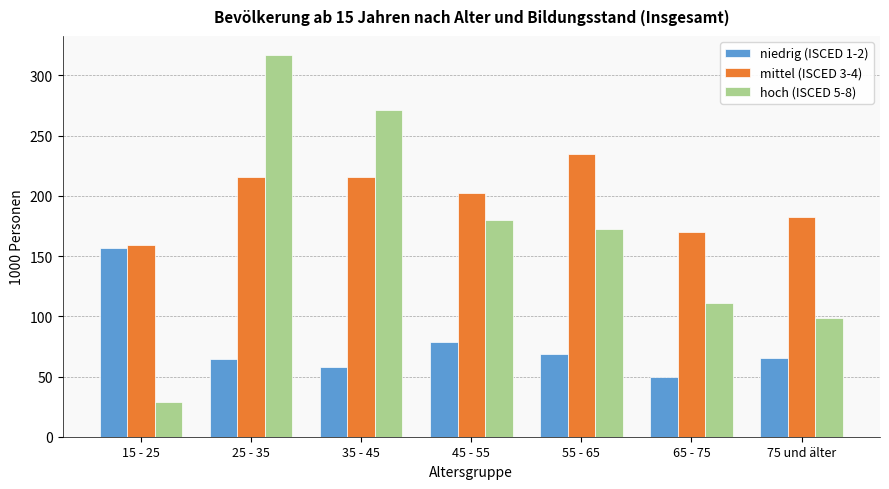

What is the difference between the maximum and minimum values in the niedrig (ISCED 1-2) series?

106.5